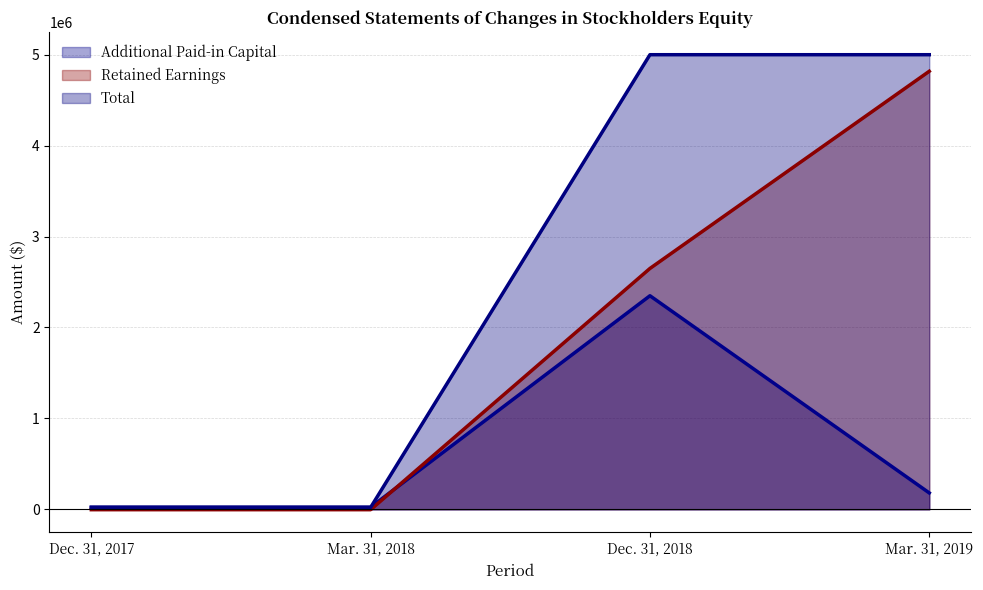

Reading left to right, what are all the values shown in this chart?

Additional Paid-in Capital: 23620	23620	2349053	180485
Retained Earnings: -3868	-3868	2649382	4817972
Total: 21132	21132	5000010	5000010